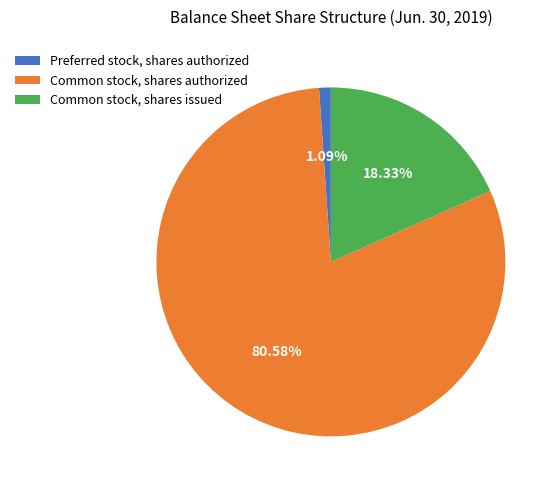

Between Preferred stock, shares authorized and Common stock, shares authorized, which is larger?

Common stock, shares authorized